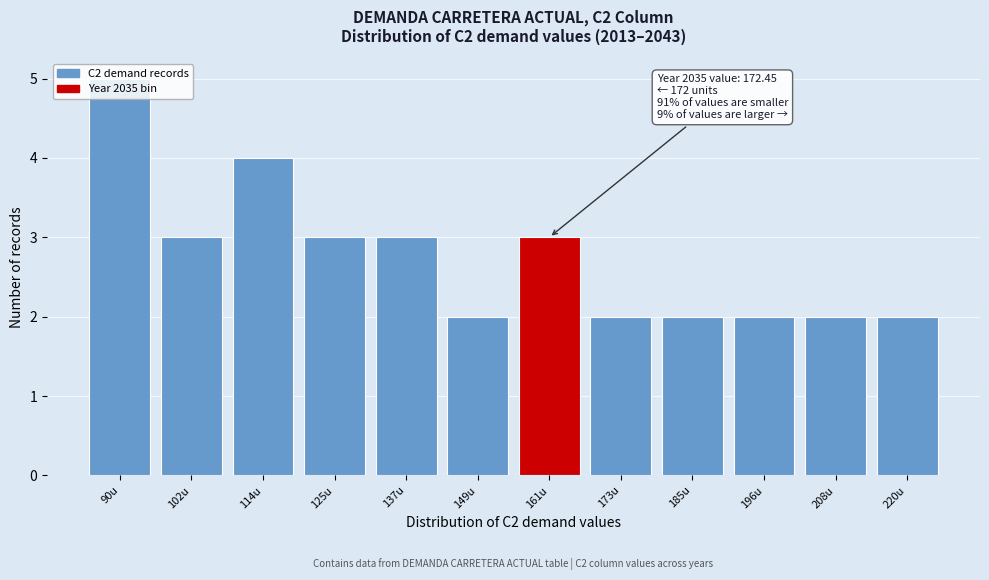

What is the approximate value at 125u?

3